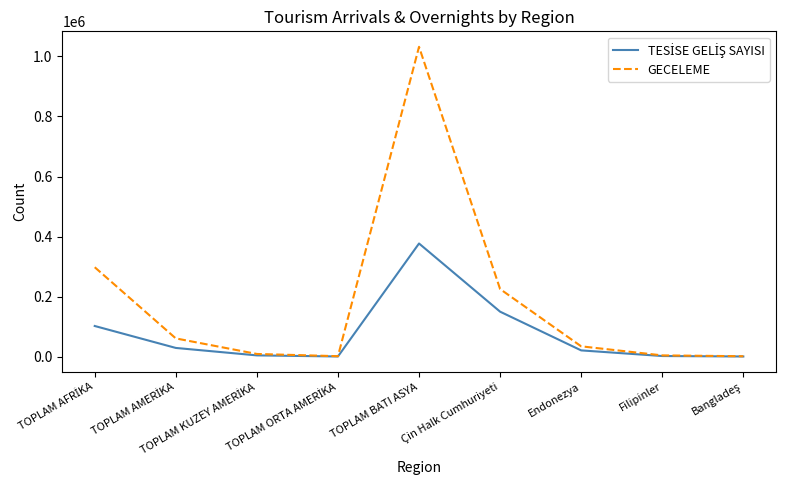

Which series has the largest total across all categories?

GECELEME